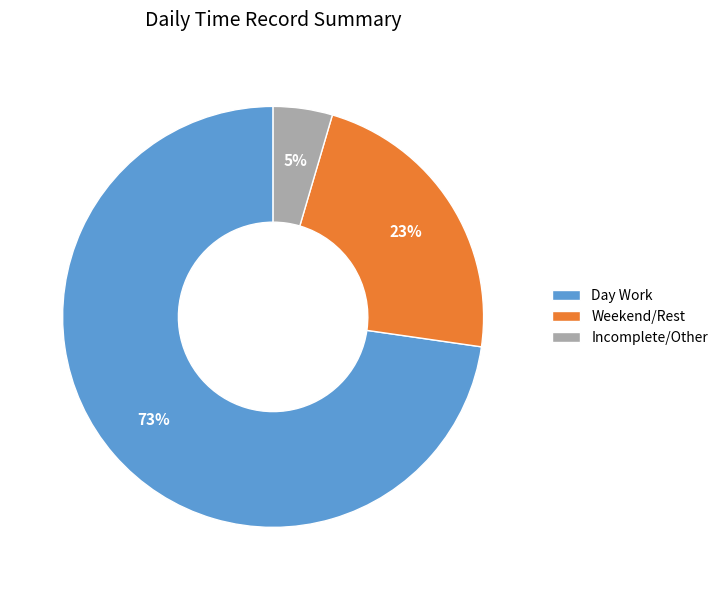

The Day Work slice represents 81% of the pie. True or false?

False